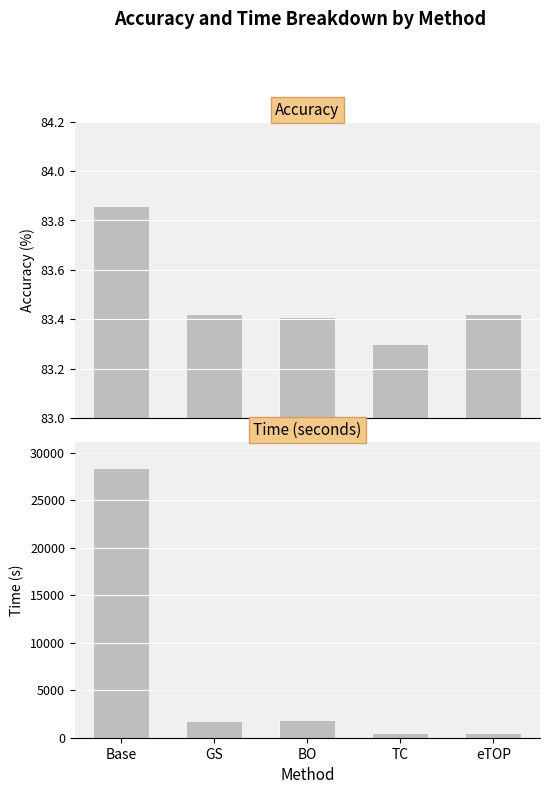

Reading left to right, transcribe all the data shown in this chart.

Accuracy: Base=83.9	GS=83.4	BO=83.4	TC=83.3	eTOP=83.4
Time: Base=28319.0	GS=1805.0	BO=1860.0	TC=500.0	eTOP=500.0